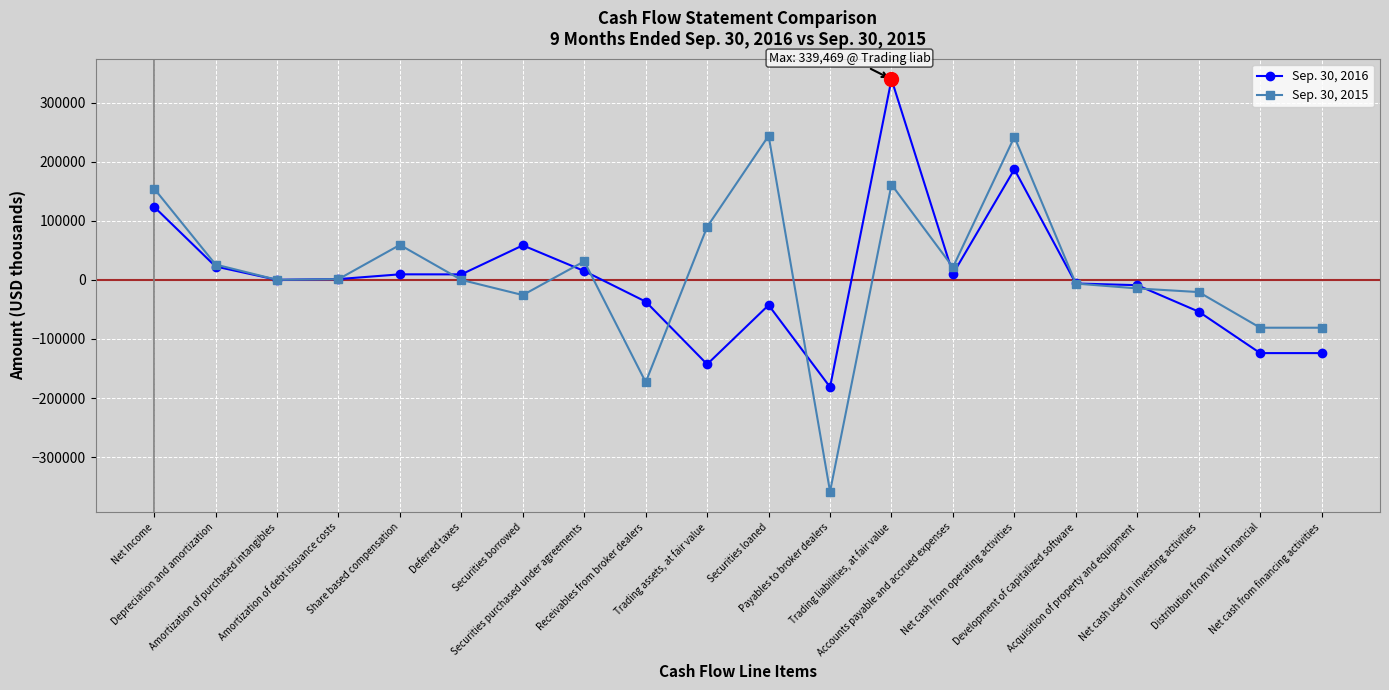

How many data points in Sep. 30, 2016 are less than 1396?

10